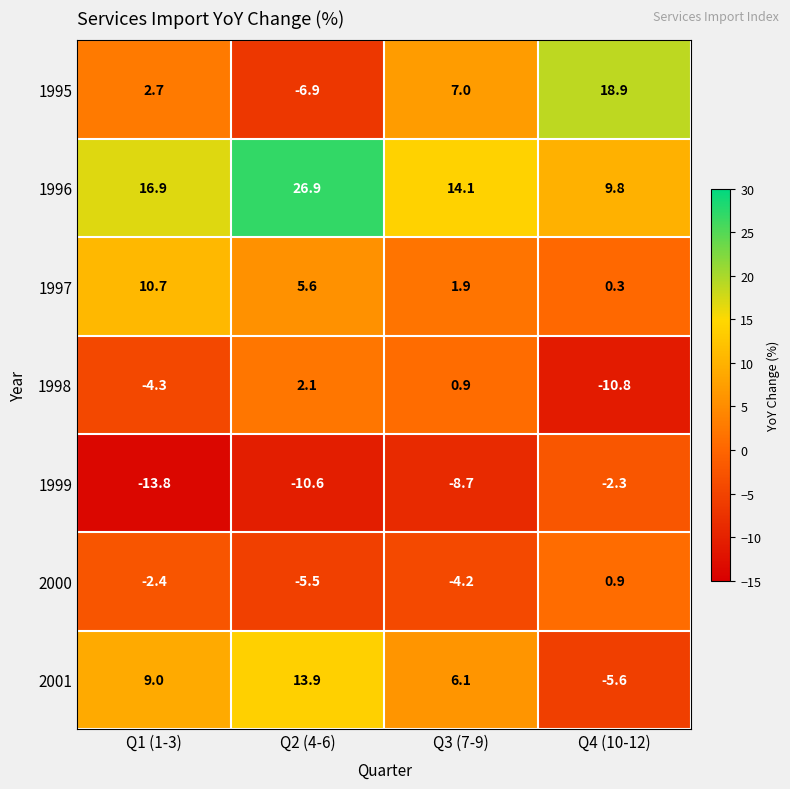

What is the sum of all 1998 values?

-12.1